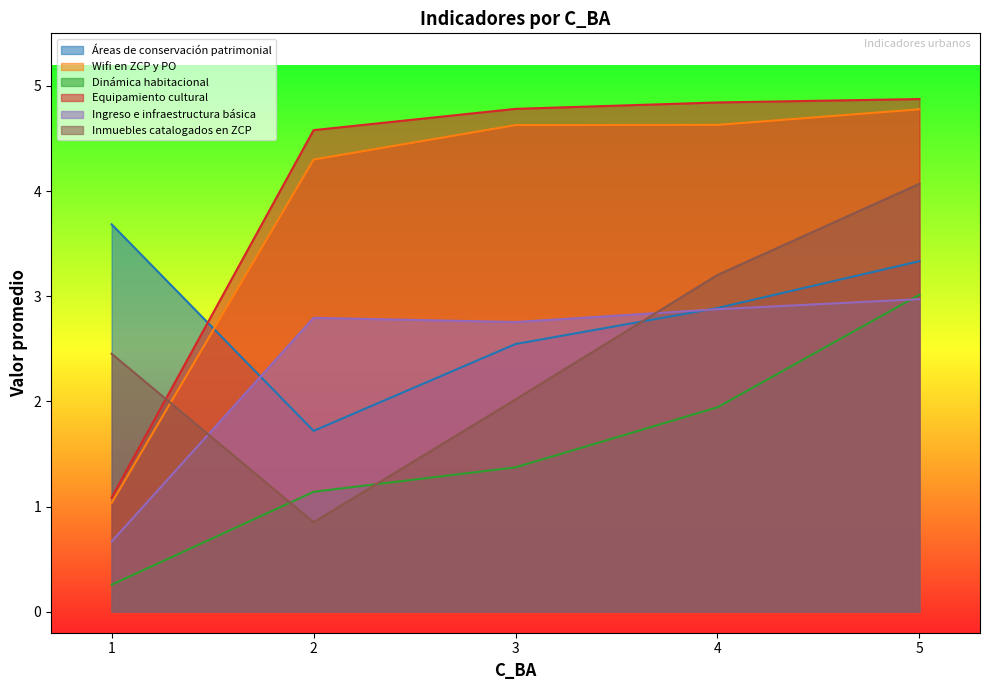

What is the sum of the Áreas de conservación patrimonial values at 5 and 1?

7.0